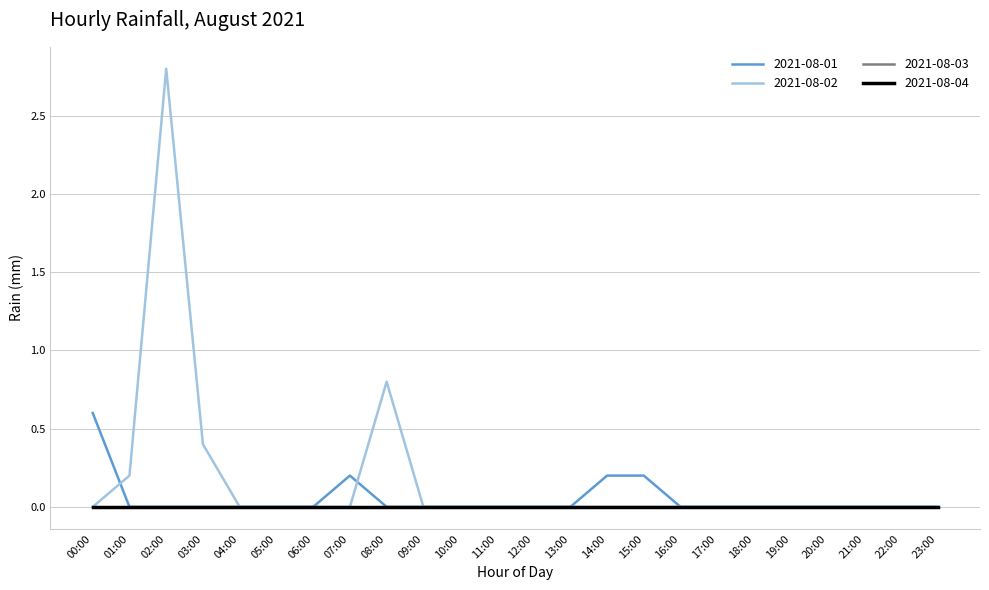

What is the label of the 1st point from the left?

00:00